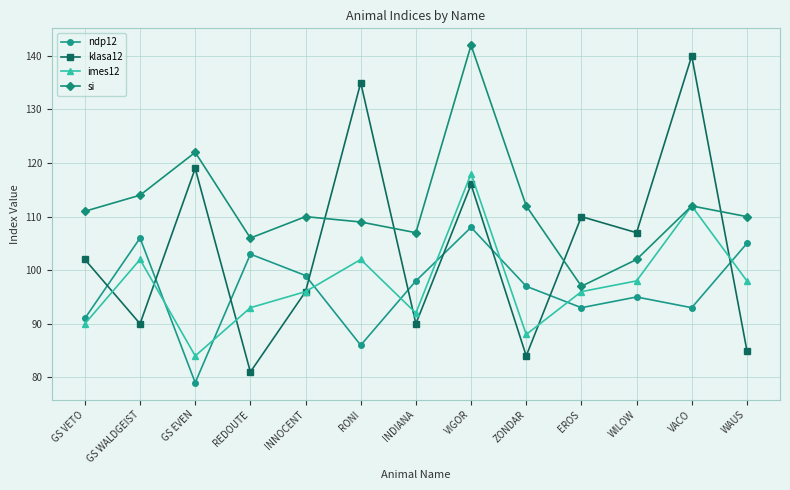

Reading left to right, what are all the values shown in this chart?

ndp12: 91	106	79	103	99	86	98	108	97	93	95	93	105
klasa12: 102	90	119	81	96	135	90	116	84	110	107	140	85
imes12: 90	102	84	93	96	102	92	118	88	96	98	112	98
si: 111	114	122	106	110	109	107	142	112	97	102	112	110